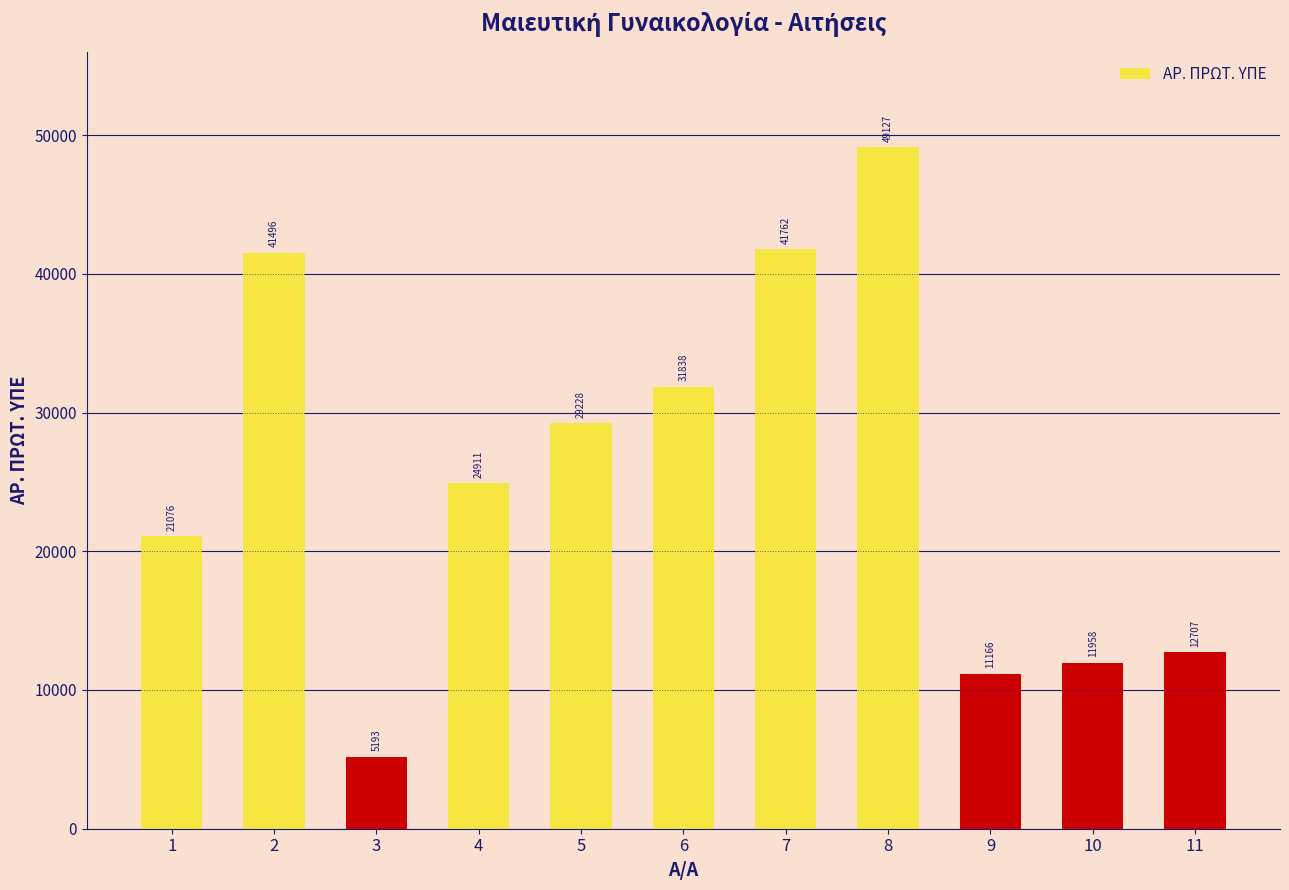

List the labels in order of value, largest first.

8, 7, 2, 6, 5, 4, 1, 11, 10, 9, 3